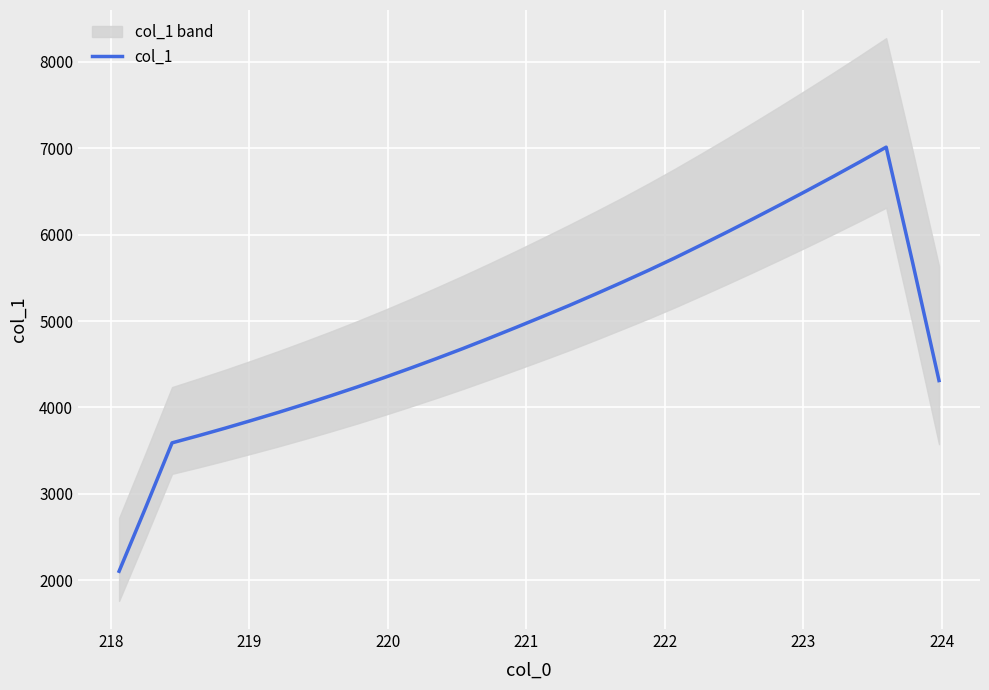

How many interior local peaks (higher than both neighbors) does the data have?

1